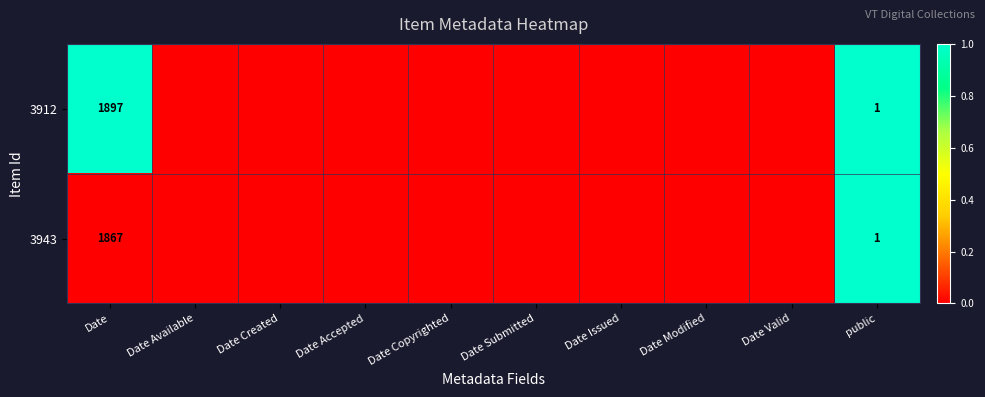

Is it true that 3912 equals 1255 at Date?

False